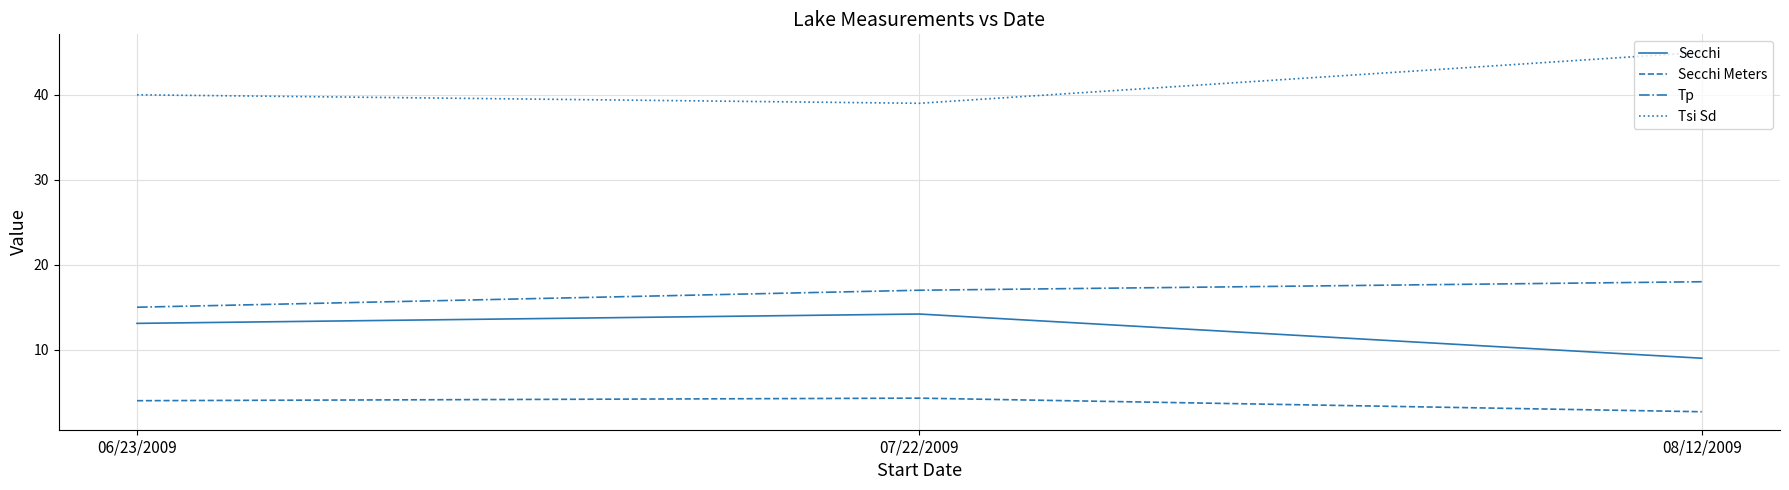

At which category does the chart reach its minimum across all series?

08/12/2009